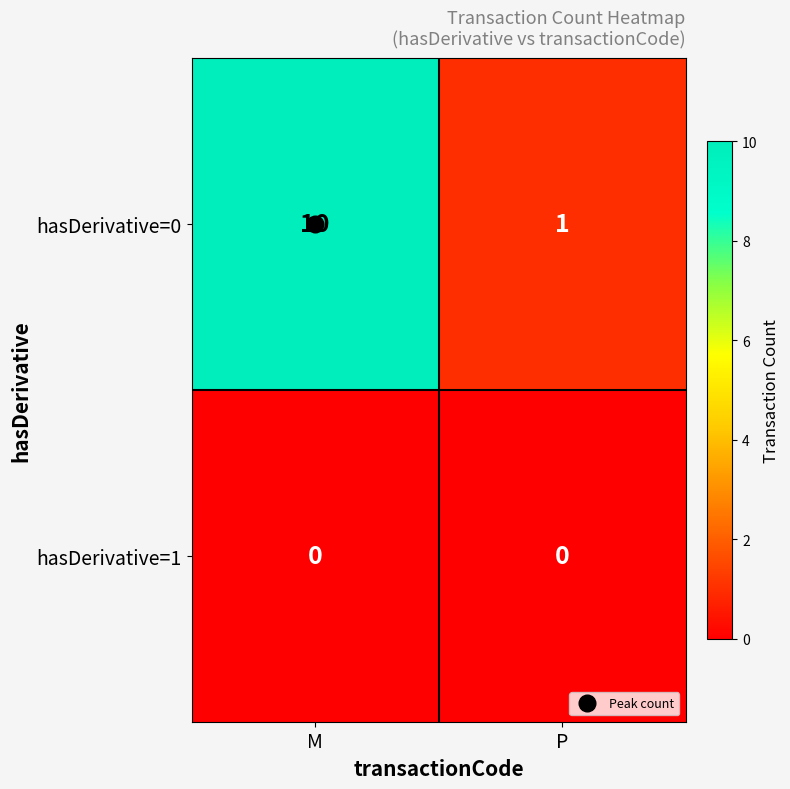

What is the spread (max minus min) of values at M?

10